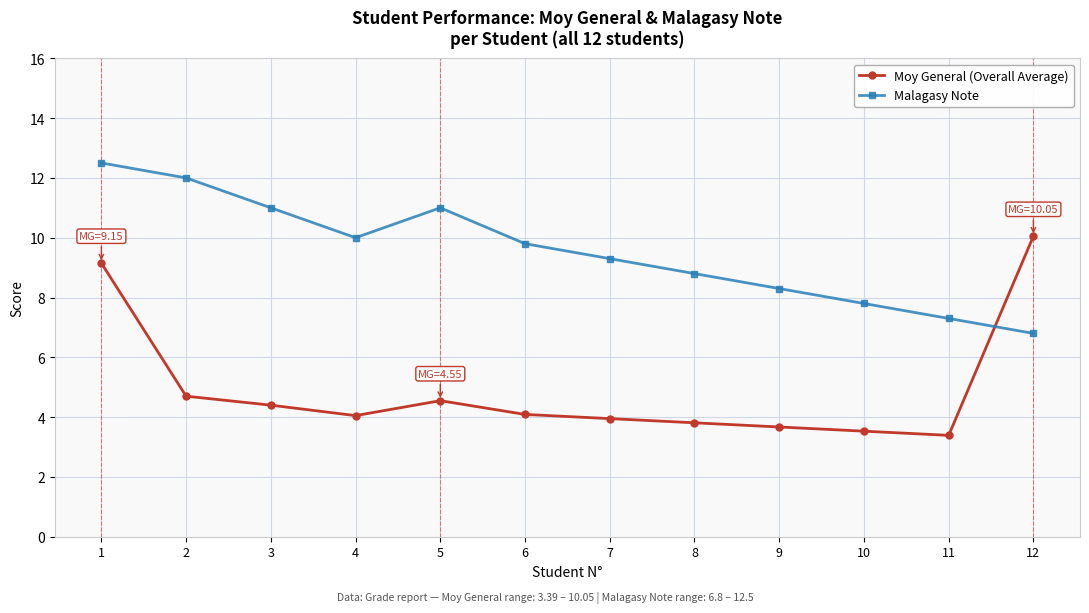

Which series changed the most between 3 and 10?

Malagasy Note